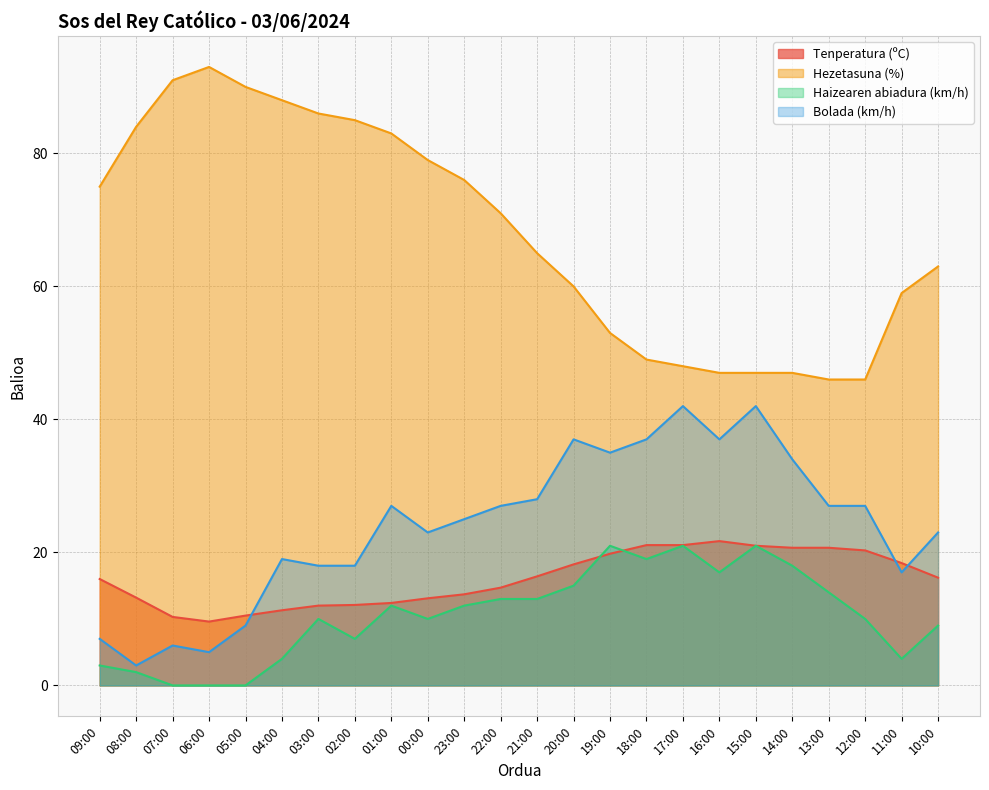

Is the value of Hezetasuna (%) at 09:00 greater than the value of Tenperatura (ºC) at 12:00?

Yes